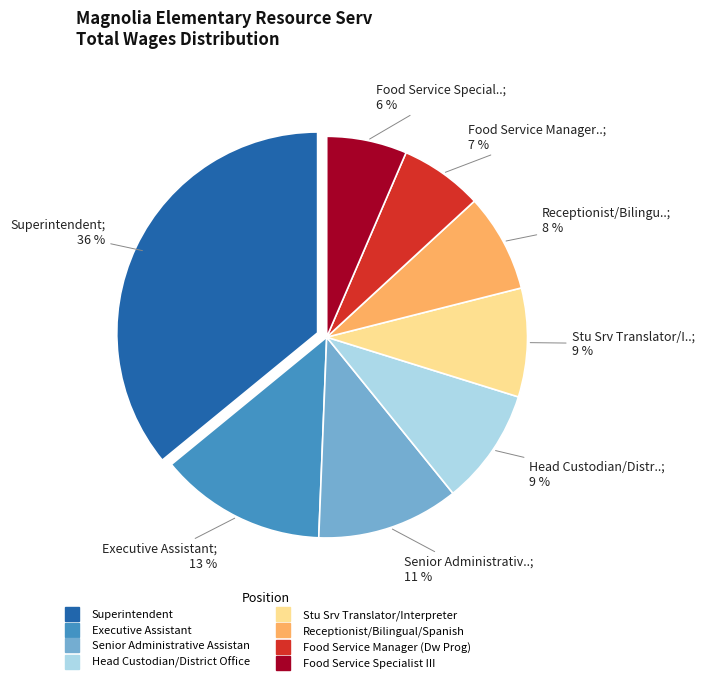

To the nearest percent, what is the combined percentage of Stu Srv Translator/Interpreter and Head Custodian/District Office?

18%